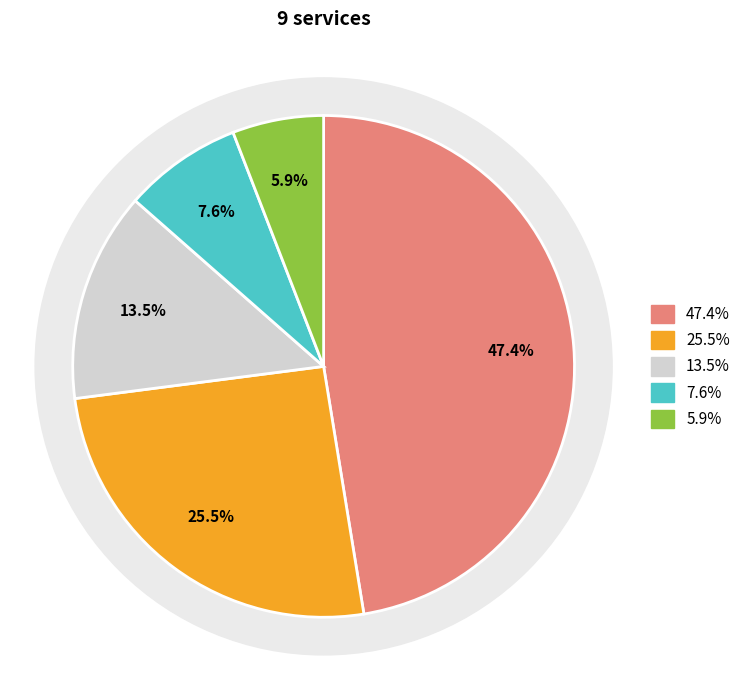

Does 地域密着型介護老人福祉施設入所者生活介護 represent more than half of the total?

No